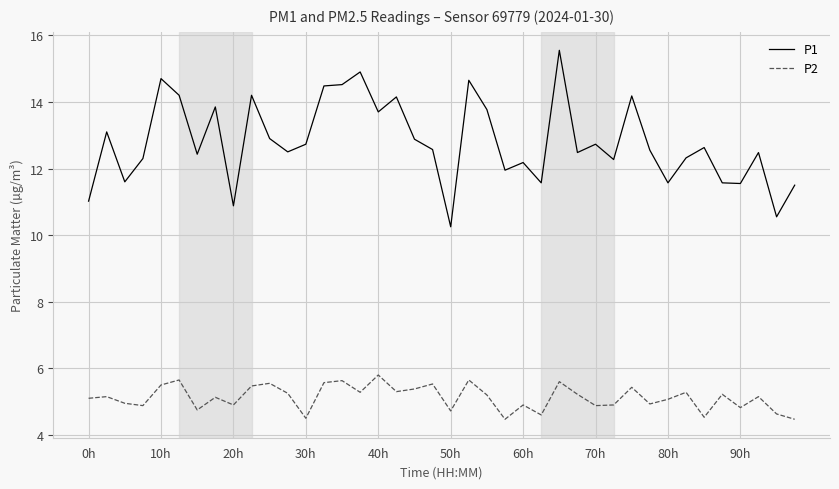

True or false: P1 and P2 intersect in this chart.

False